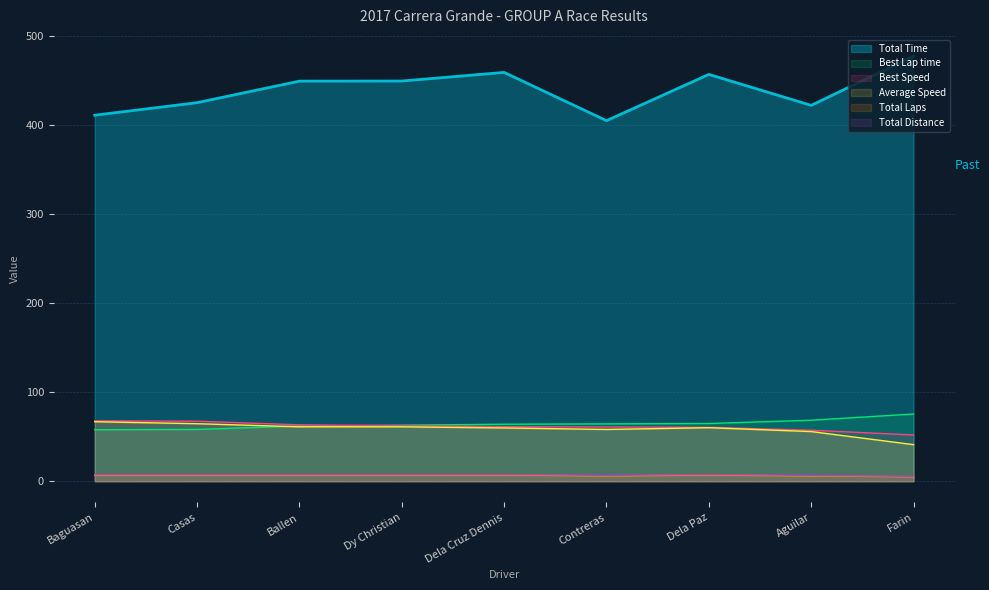

At which label does Total Time reach its peak?

Farin